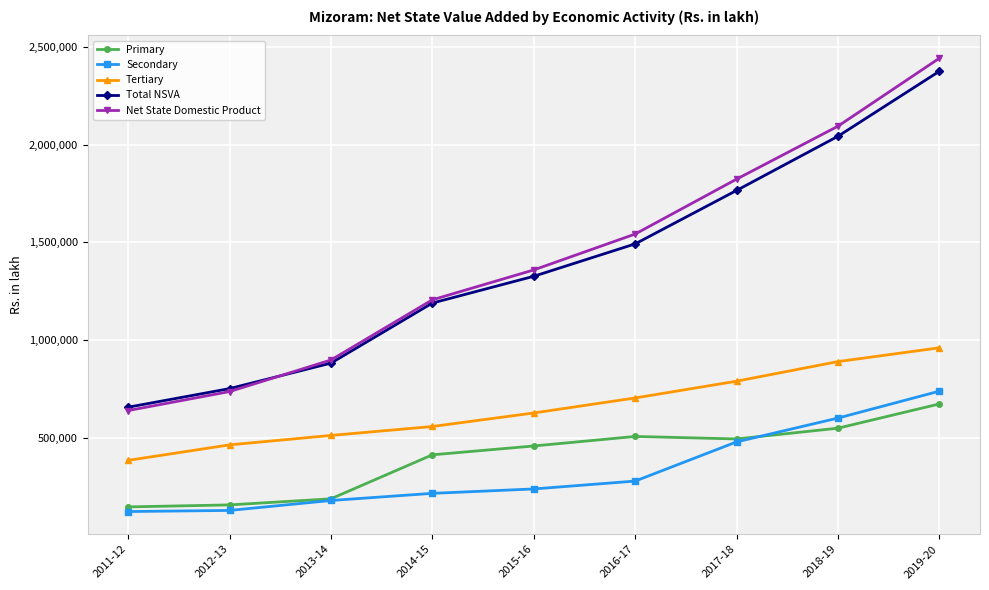

How many values in the Primary series are below 459351?

4